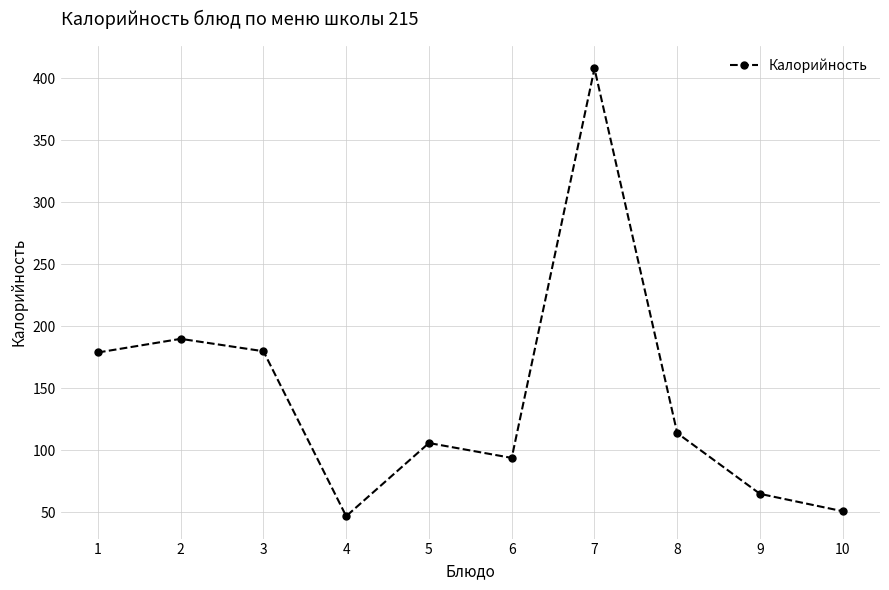

Does the chart display data point markers on the line(s)?

Yes